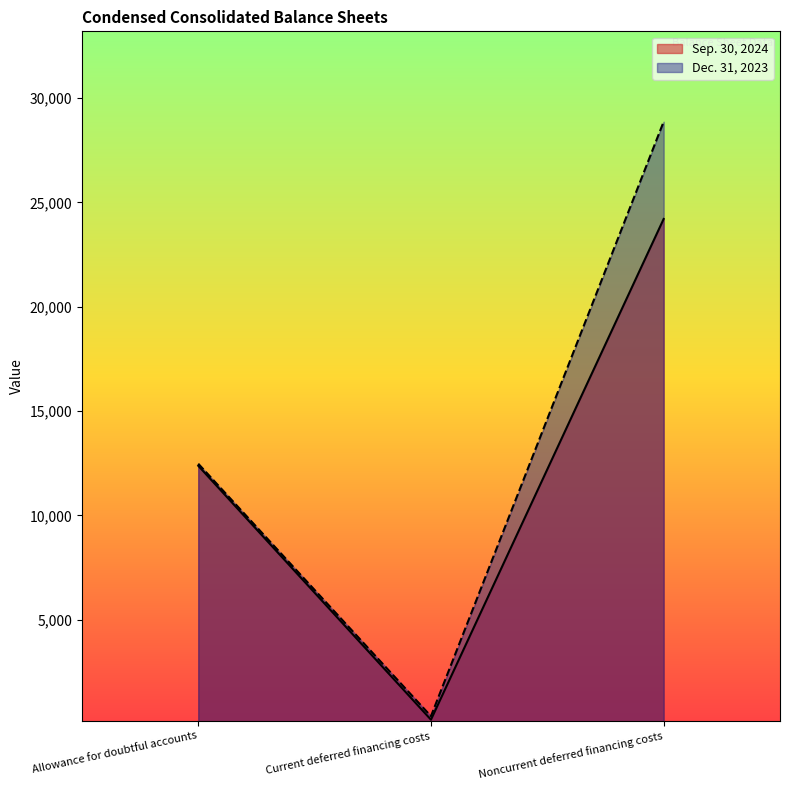

Which has a higher value, Allowance for doubtful accounts or Noncurrent deferred financing costs?

Noncurrent deferred financing costs